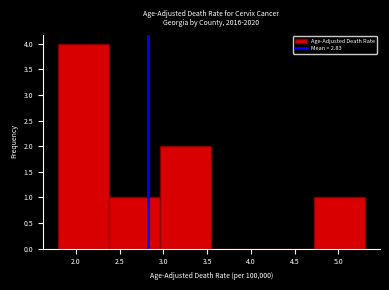

Which range on the x-axis has the tallest bar?

1.80 to 2.40